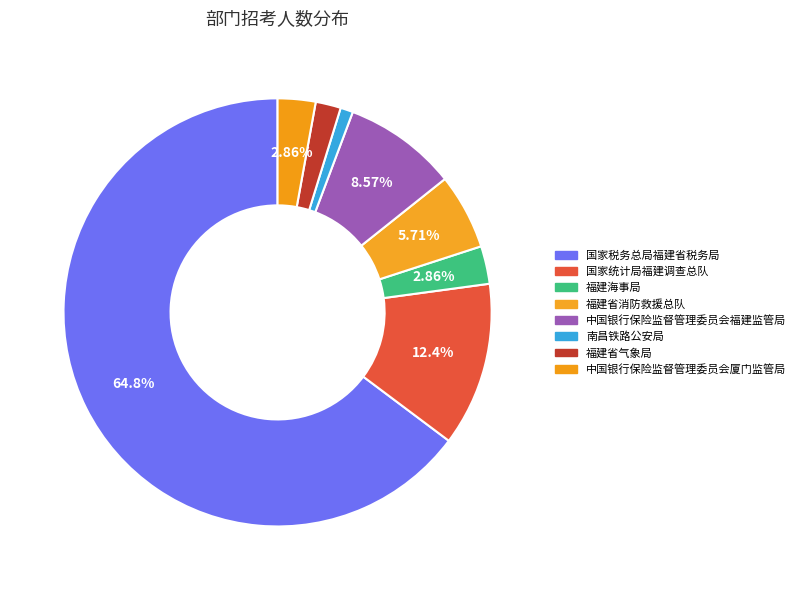

Approximately how many times larger is the value at 国家税务总局福建省税务局 compared to 国家统计局福建调查总队?

5.2